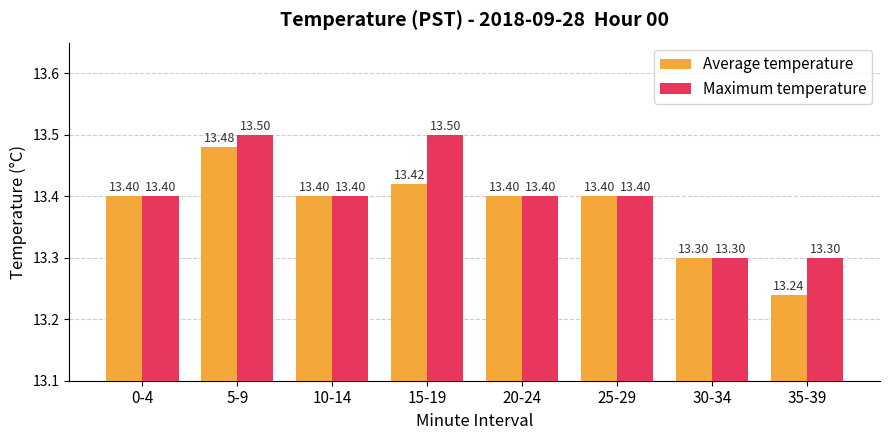

What is the smallest value displayed?

13.2